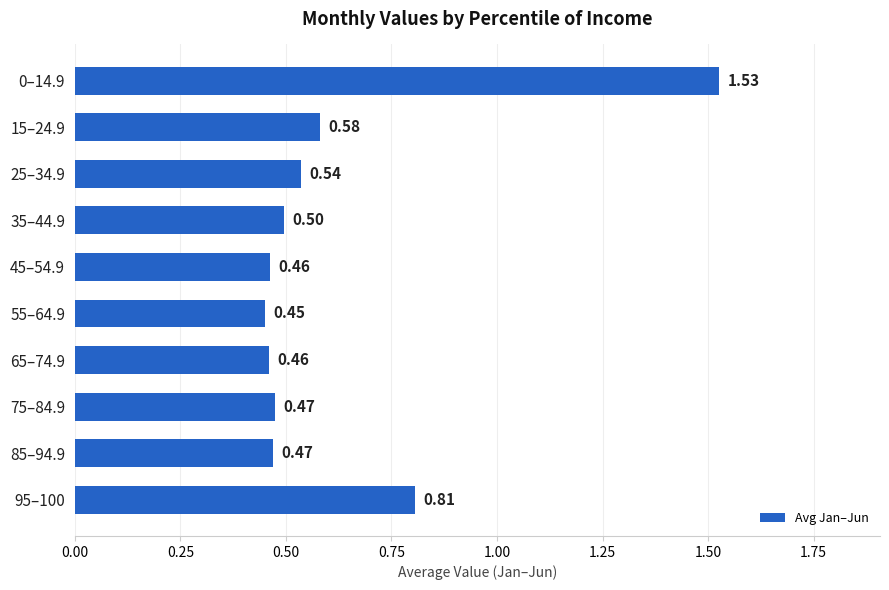

Between 75–84.9 and 65–74.9, which is larger?

75–84.9